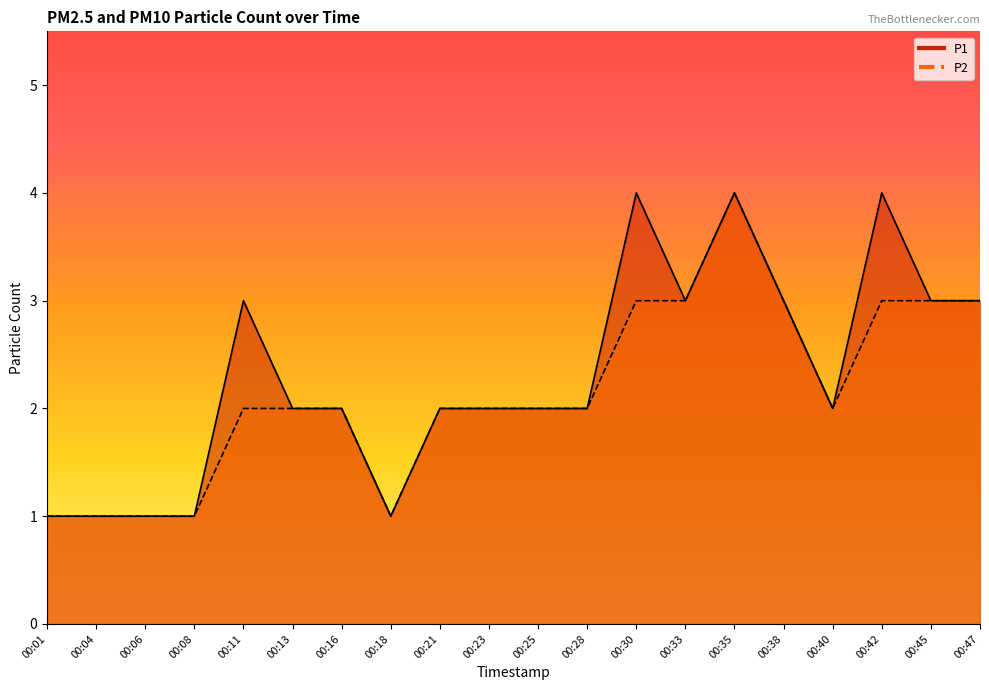

What is the value of the P2 point at the 17th from the left?

2